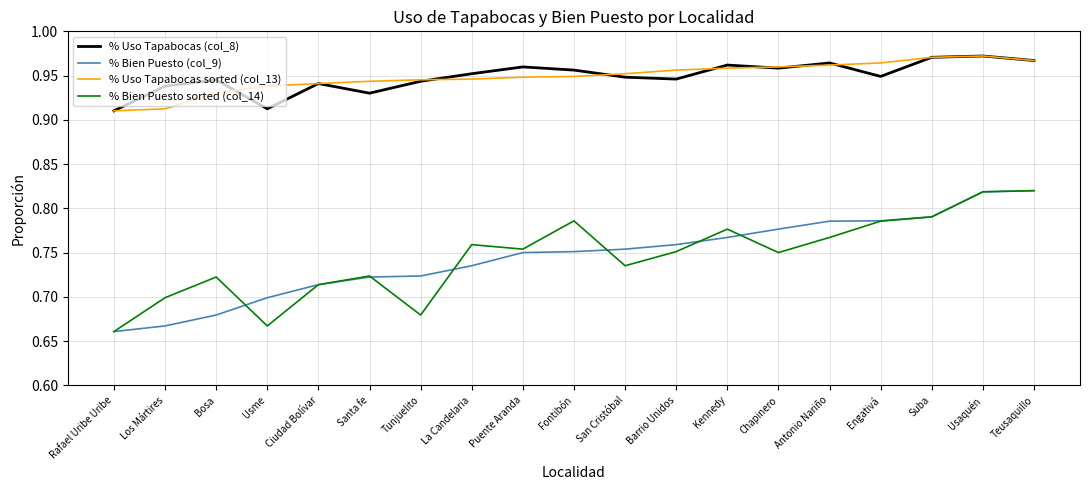

True or false: % Bien Puesto (col_9) and % Uso Tapabocas sorted (col_13) cross at least once.

False